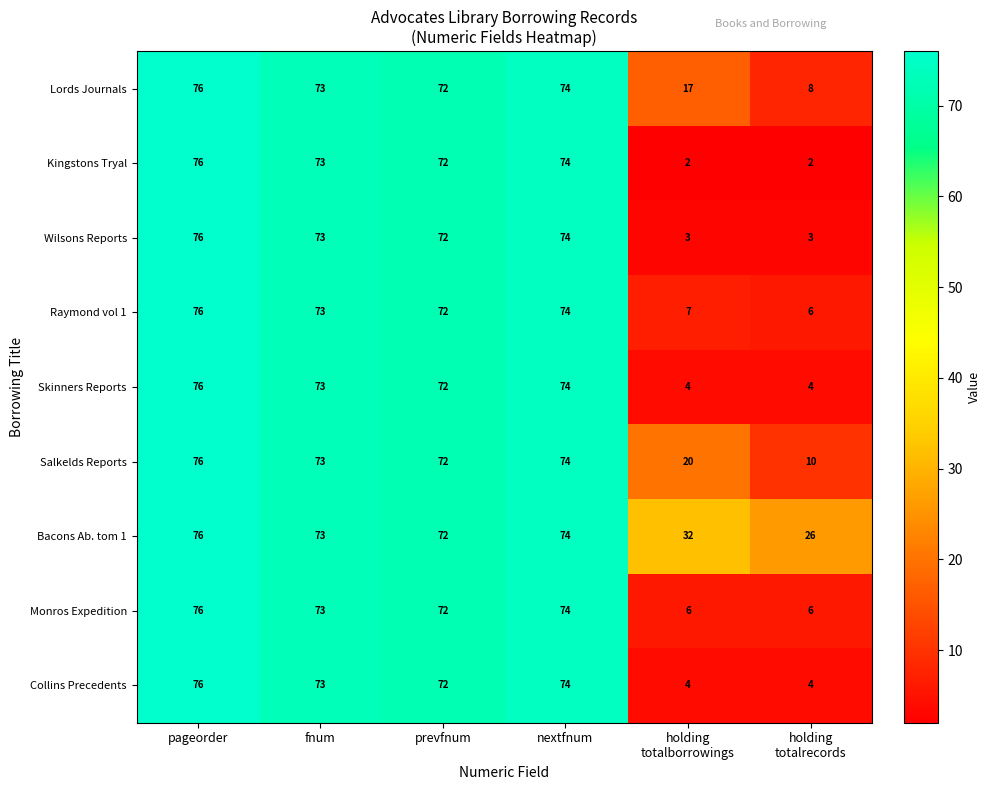

What is the total value across all series at fnum?

657